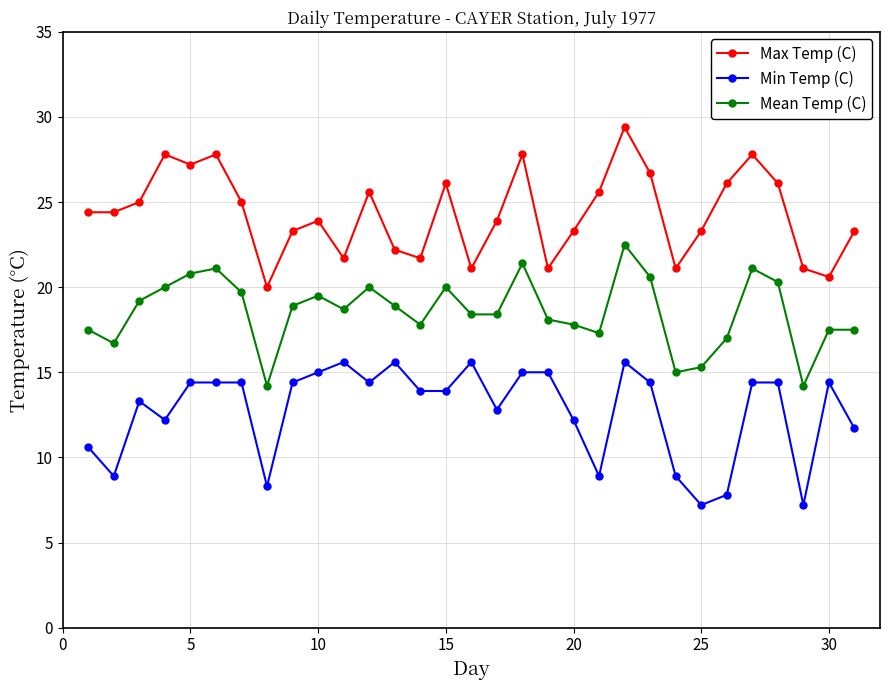

What is the minimum value for Min Temp (C)?

7.2